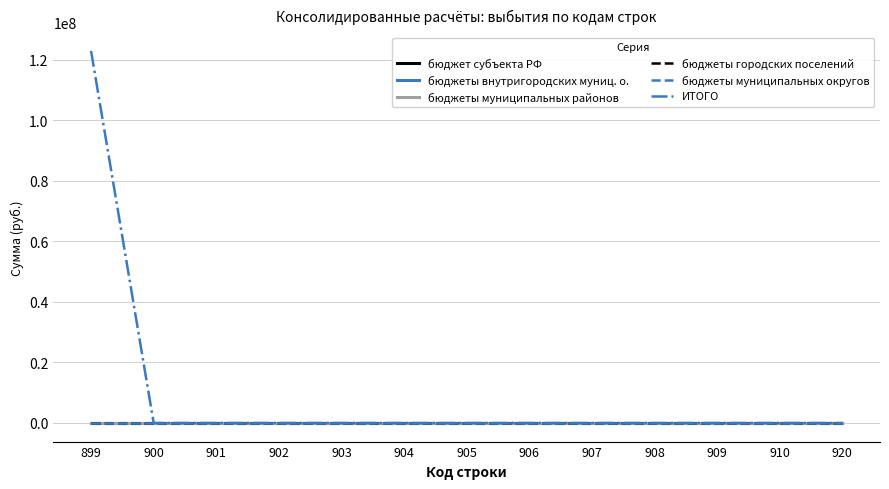

Reading left to right, transcribe all the data shown in this chart.

бюджет субъекта РФ: 899=0	900=0	901=0	902=0	903=0	904=0	905=0	906=0	907=0	908=0	909=0	910=0	920=0
бюджеты внутригородских муниц. о.: 899=0	900=0	901=0	902=0	903=0	904=0	905=0	906=0	907=0	908=0	909=0	910=0	920=0
бюджеты муниципальных районов: 899=0	900=0	901=0	902=0	903=0	904=0	905=0	906=0	907=0	908=0	909=0	910=0	920=0
бюджеты городских поселений: 899=0	900=0	901=0	902=0	903=0	904=0	905=0	906=0	907=0	908=0	909=0	910=0	920=0
бюджеты муниципальных округов: 899=0	900=0	901=0	902=0	903=0	904=0	905=0	906=0	907=0	908=0	909=0	910=0	920=0
ИТОГО: 899=122945250	900=0	901=0	902=0	903=0	904=0	905=0	906=0	907=0	908=0	909=0	910=0	920=0